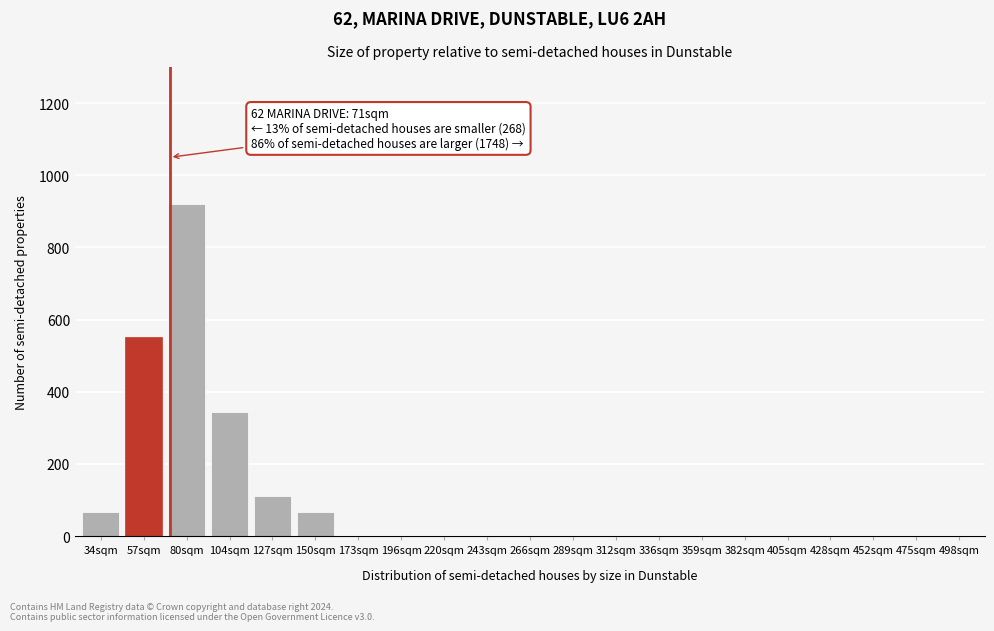

Reading right to left, what are all the values shown in this chart?

498sqm=0	475sqm=0	452sqm=0	428sqm=0	405sqm=0	382sqm=0	359sqm=0	336sqm=0	312sqm=0	289sqm=0	266sqm=0	243sqm=0	220sqm=0	196sqm=0	173sqm=0	150sqm=68	127sqm=112	104sqm=345	80sqm=921	57sqm=551	34sqm=68